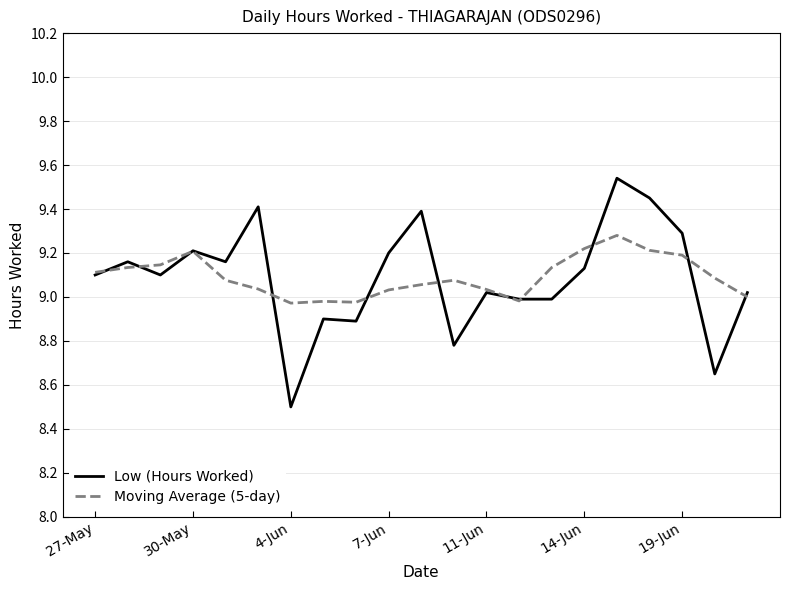

True or false: Low (Hours Worked) and Moving Average (5-day) cross at least once.

True